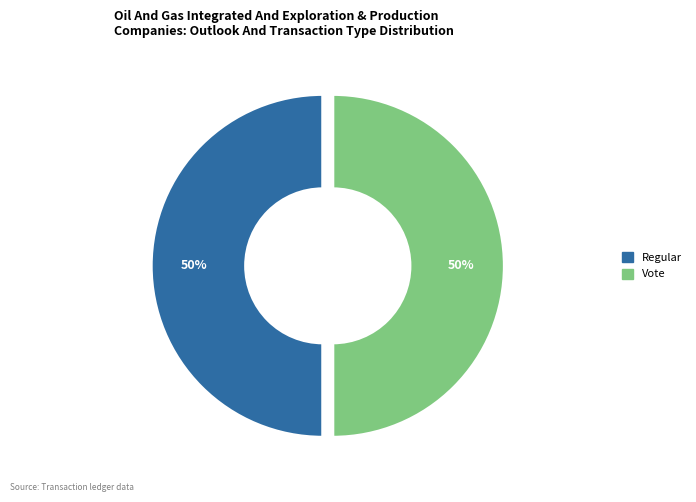

Approximately how many times larger is the value at Regular compared to Vote?

1.0